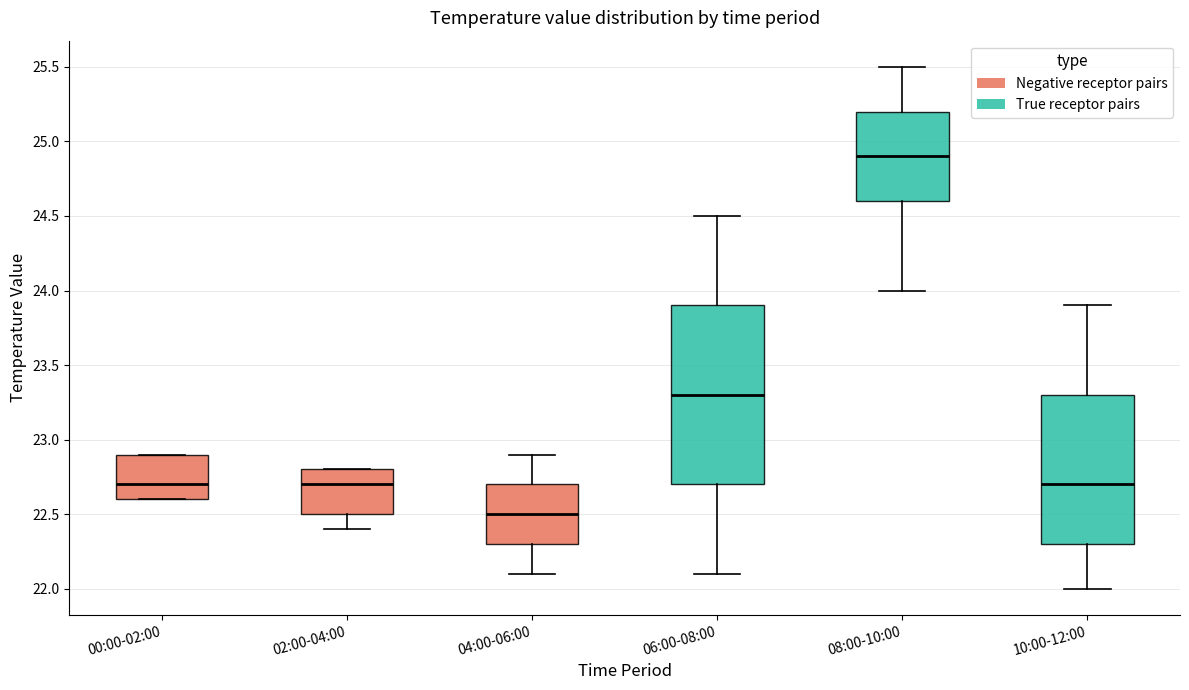

Where is the upper edge of the box for 10:00-12:00 on the y-axis? The values are not printed on the chart, so give them approximately, as read against the axis.

23.3